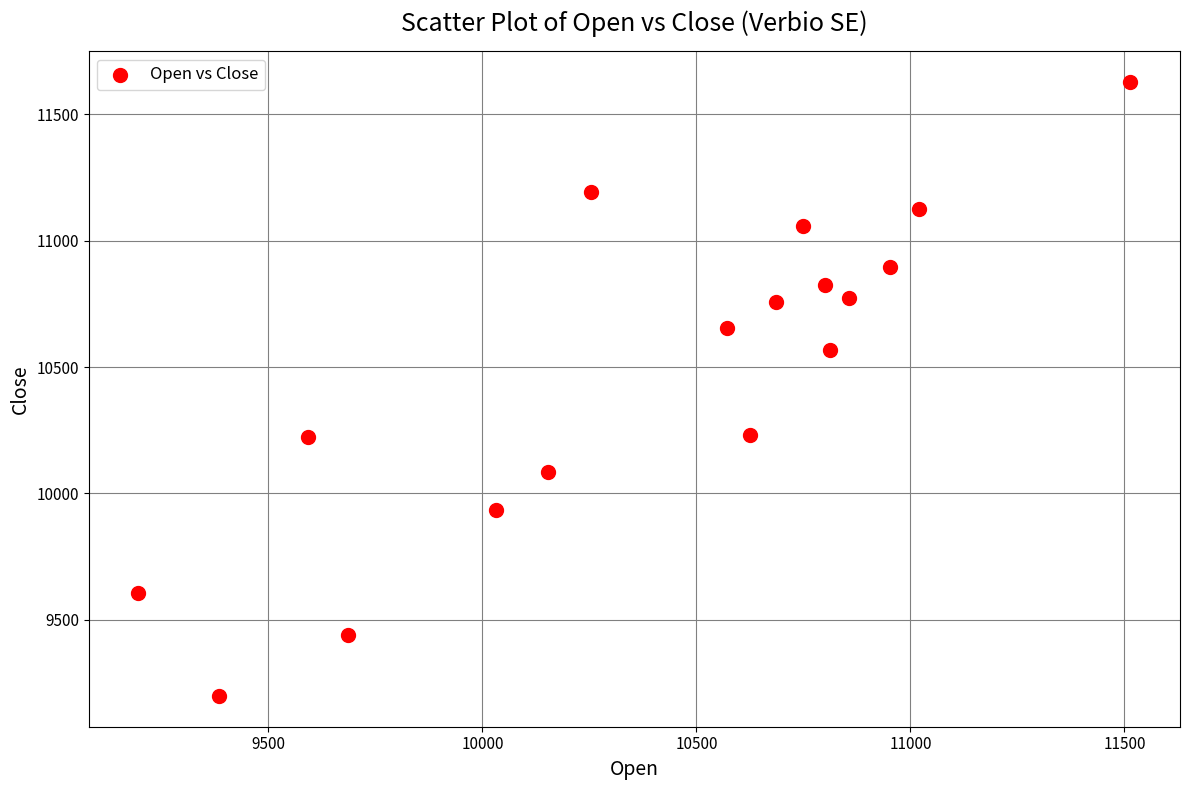

What Y value in the scatter plot is closest to 10413?

10566